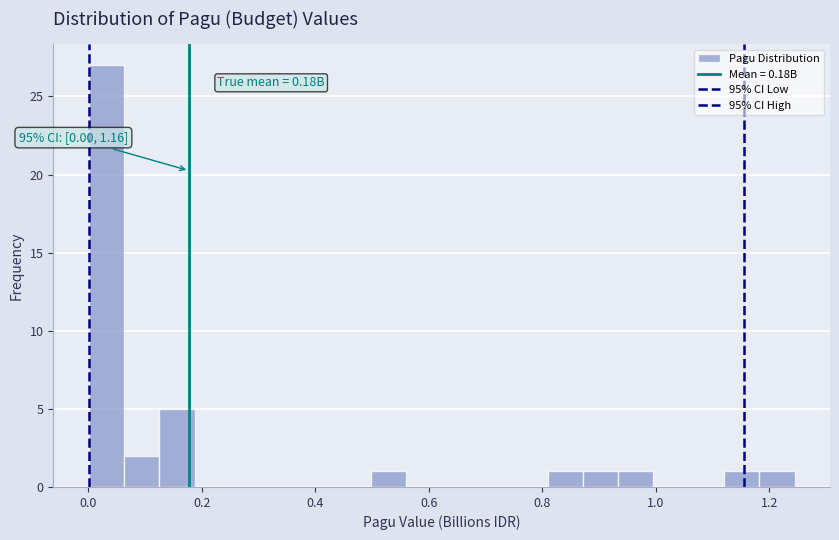

Read against the x-axis, roughly where is the centre of the tallest bar?

0.04